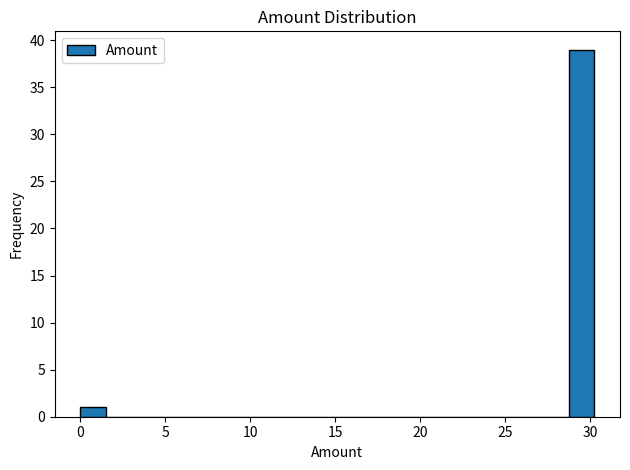

Around what value on the x-axis is the tallest bar? Give the approximate position of its centre, as read against the axis.

29.5